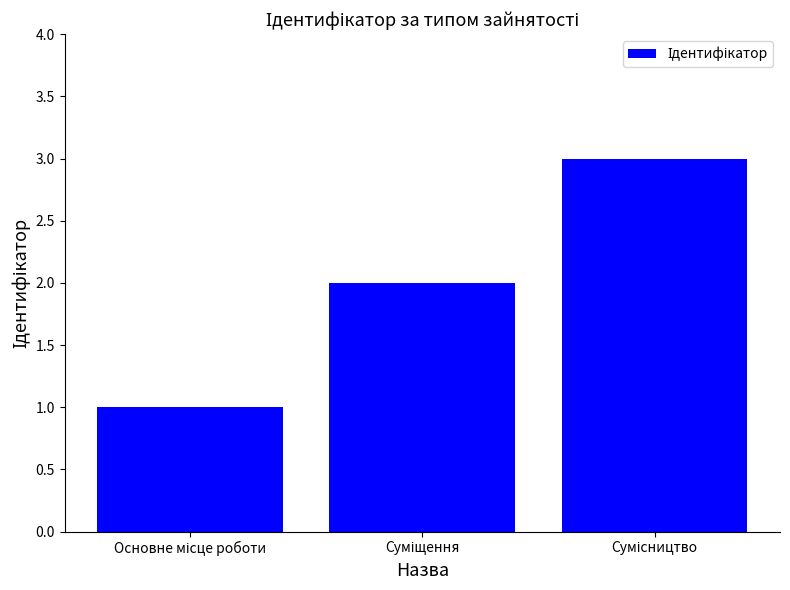

What is the maximum value shown in the chart?

3